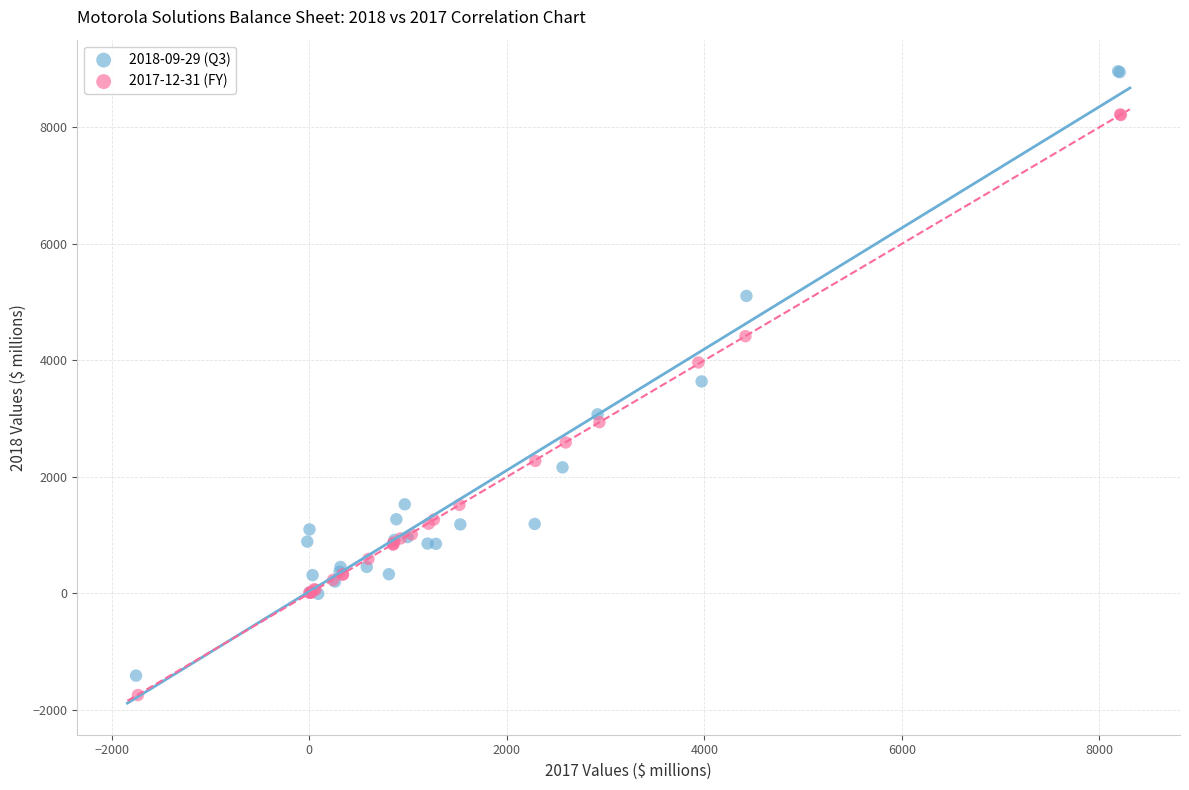

What are all the series names shown in the legend?

2018-09-29 (Q3), 2017-12-31 (FY)